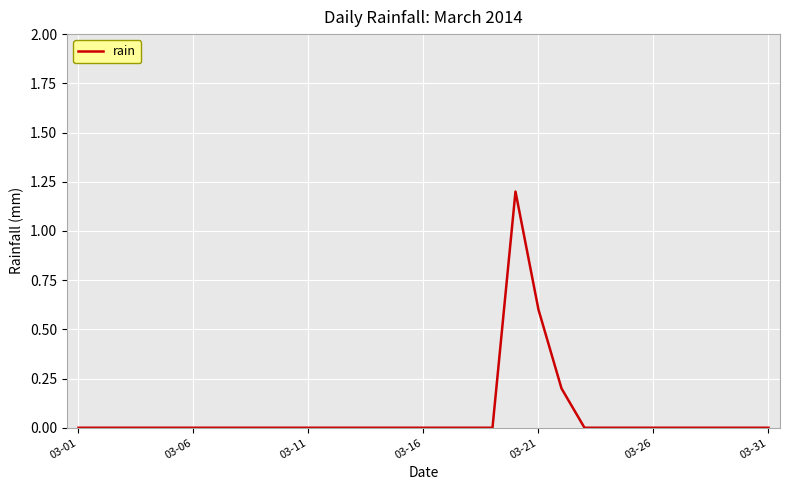

What is the maximum value shown in the chart?

1.2